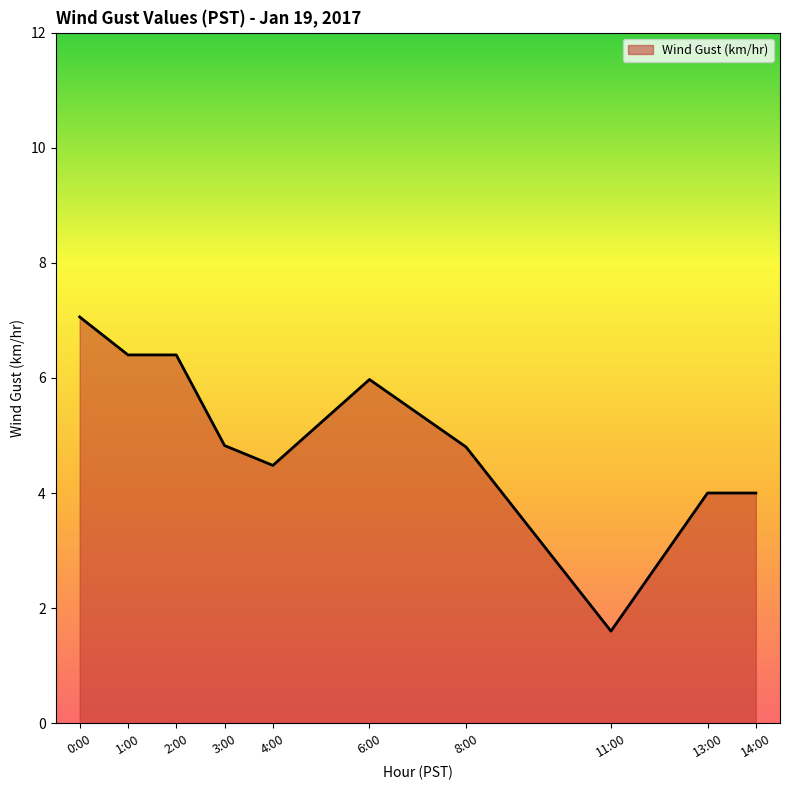

Is it true that the value at 0:00 is 10.3?

False